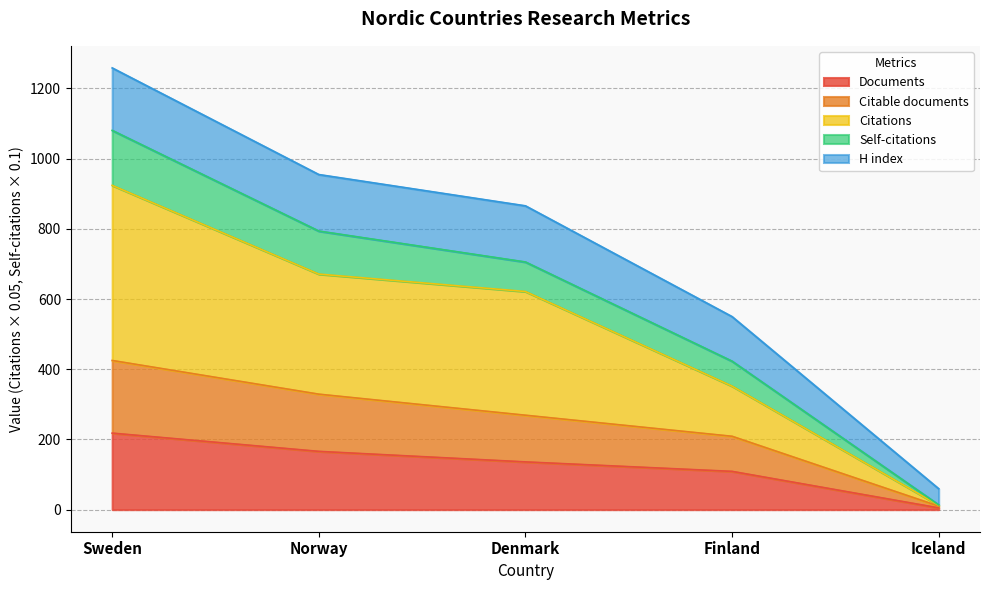

At which category is the sum across all series the highest?

Sweden